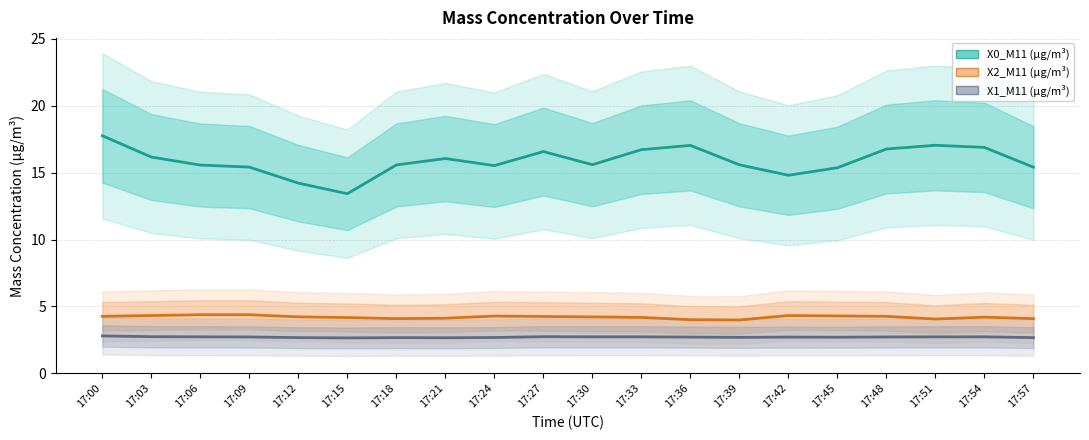

Does the chart have visible grid lines?

Yes